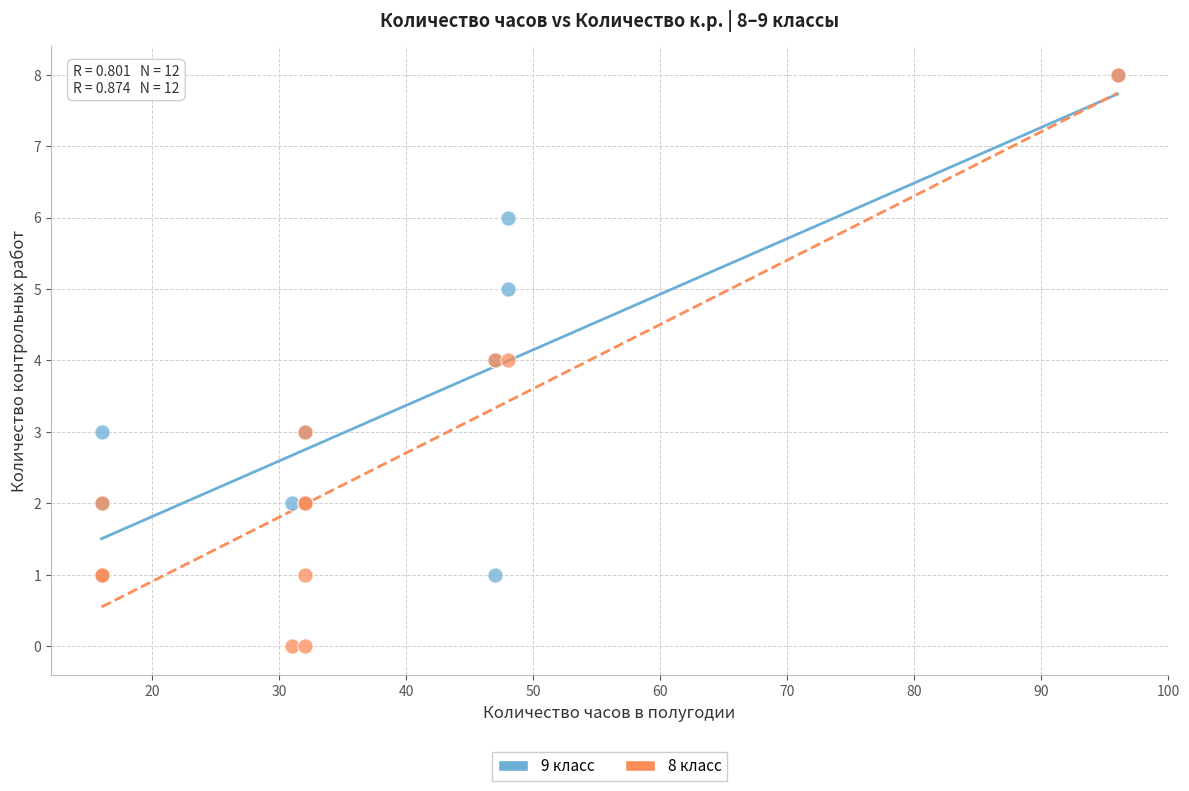

Which series has the largest Y range (max minus min)?

8 класс